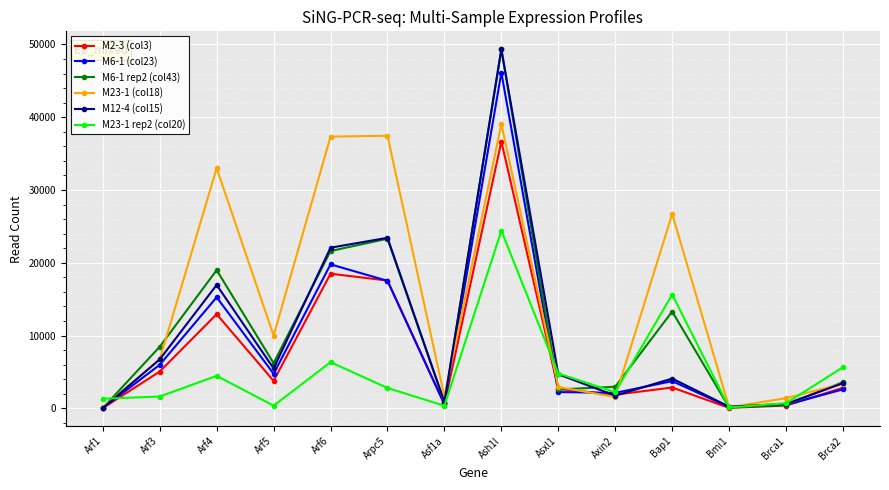

The value of M23-1 rep2 (col20) at Arf1 is 1305. True or false?

True